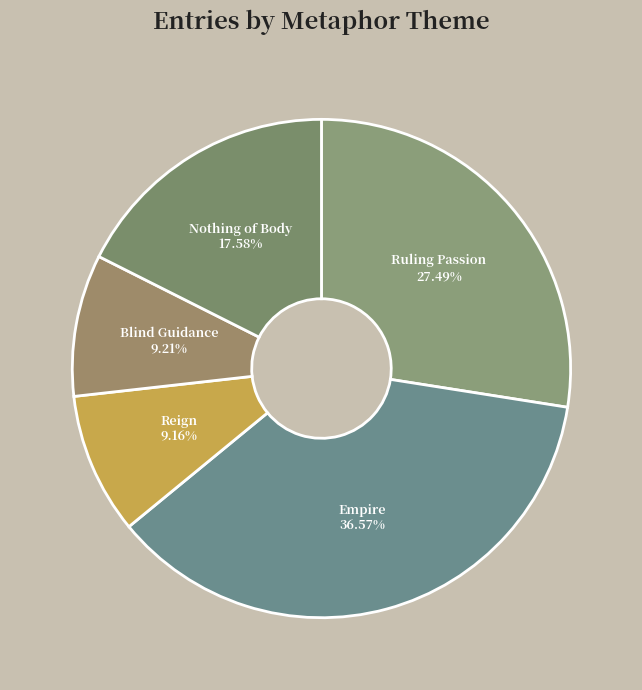

What is the ratio of the value at Blind Guidance to the value at Empire?

0.3